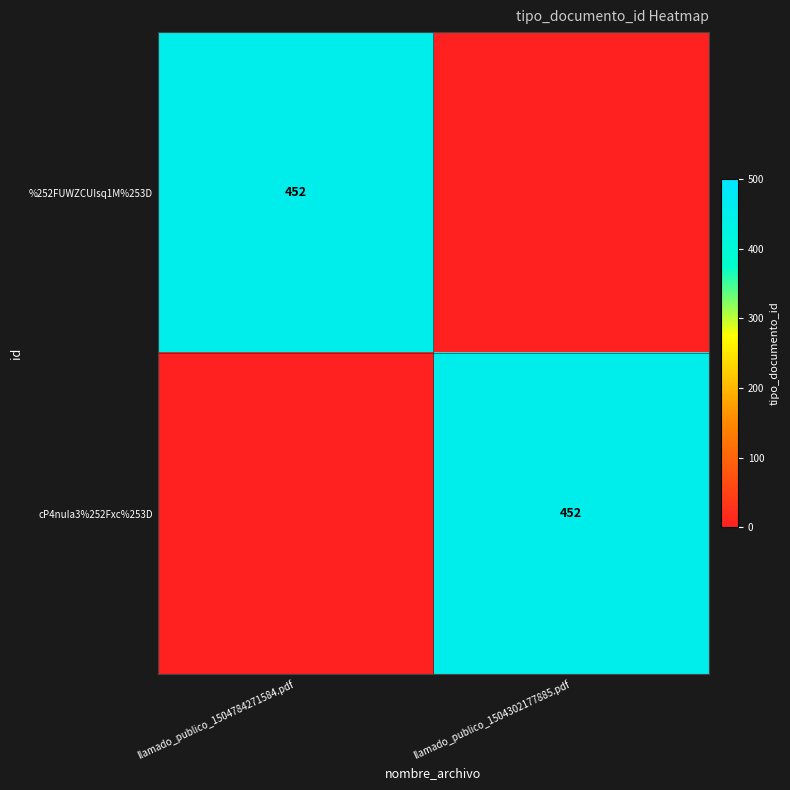

The %252FUWZCUIsq1M%253D series shows 109 at llamado_publico_1504784271584.pdf. True or false?

False